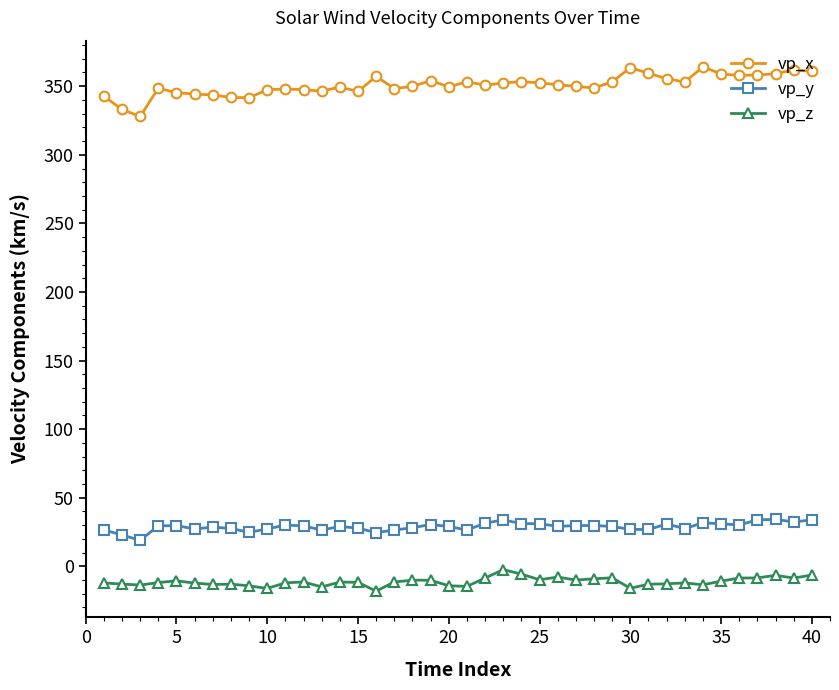

What is the difference between the second highest and second lowest values in the vp_x series?

30.4